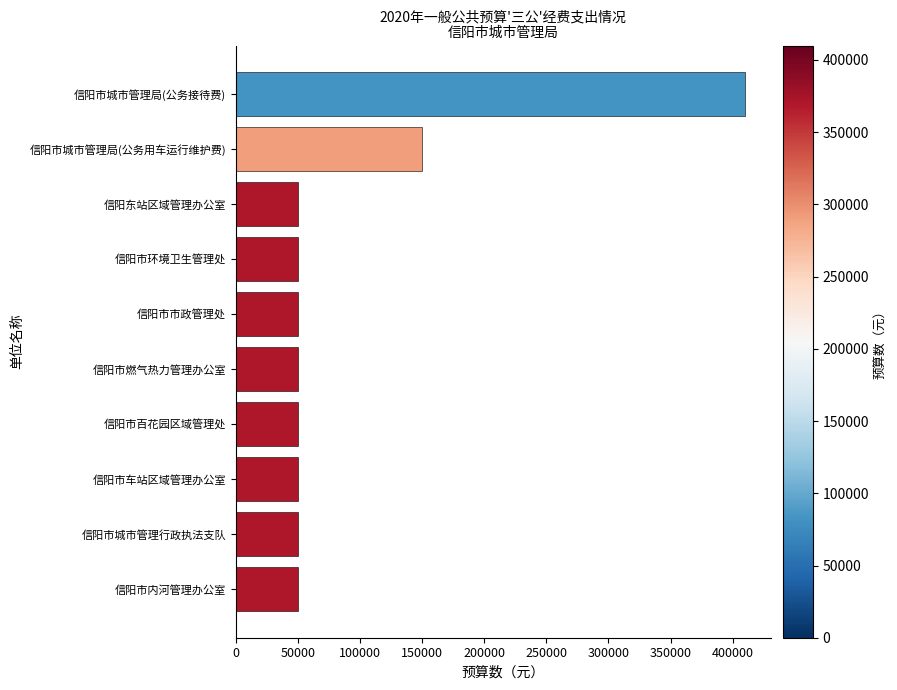

What is the label of the 2nd bar from the bottom?

信阳市城市管理行政执法支队